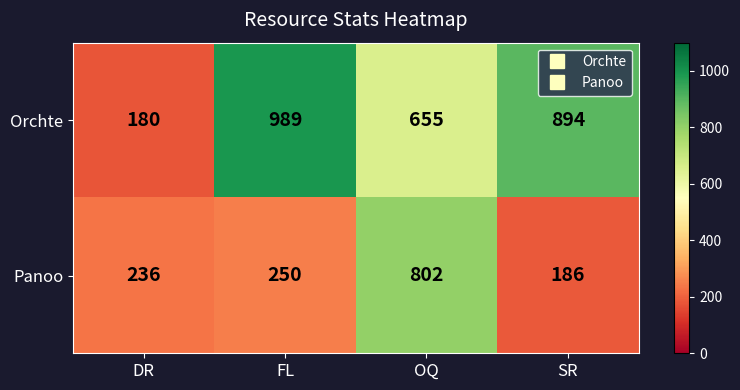

The value of Orchte at FL is 369. True or false?

False